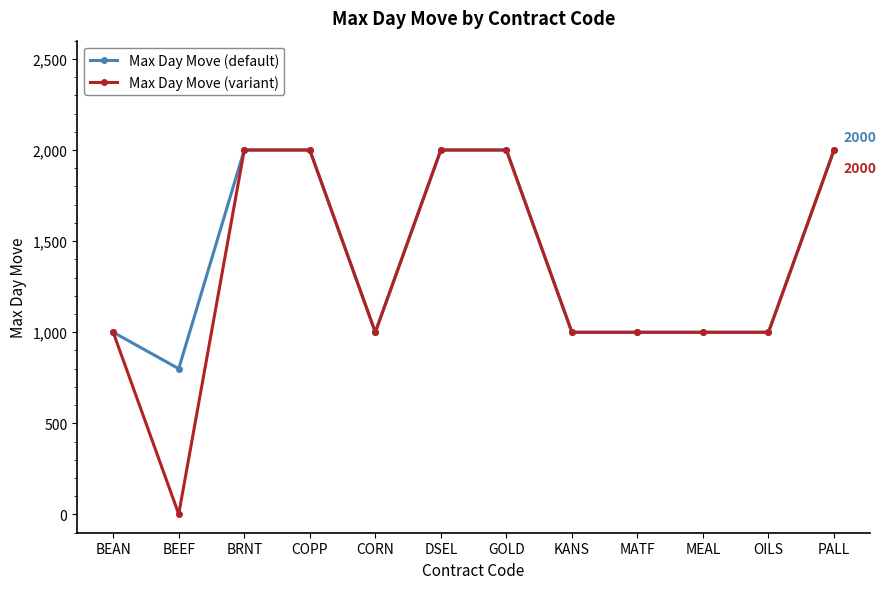

What is the approximate value of Max Day Move (default) at BRNT, to the nearest 10?

2000